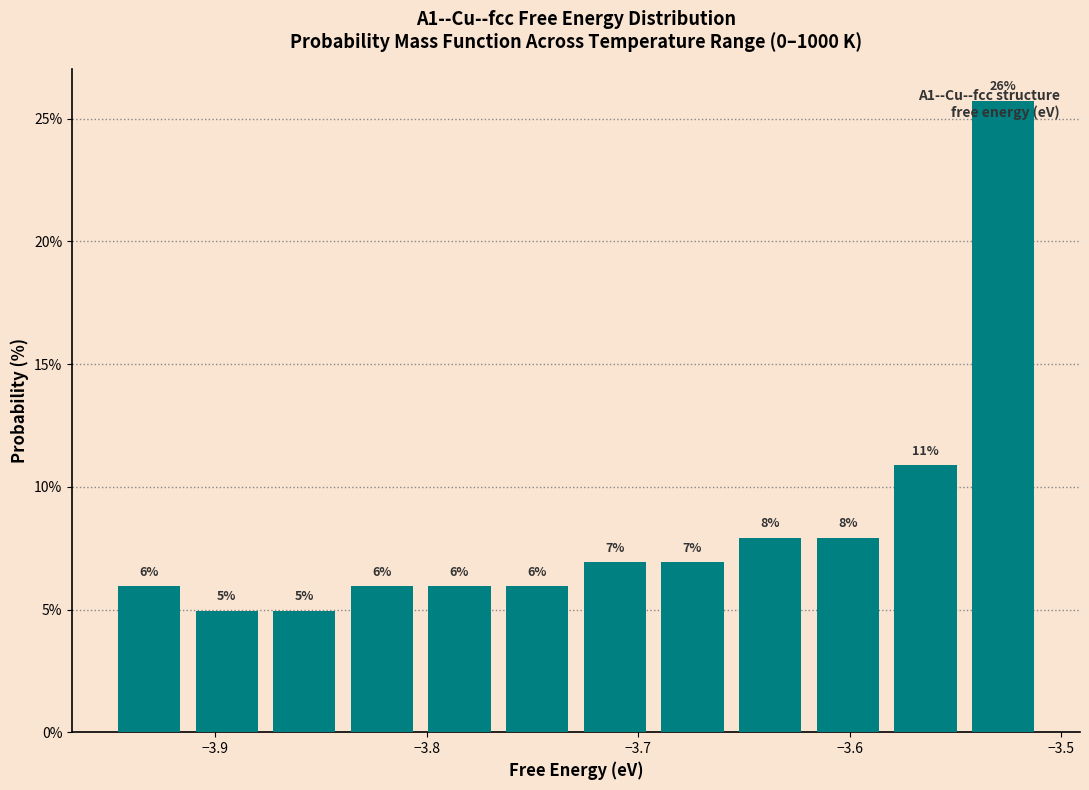

Around what value on the x-axis is the tallest bar? Give the approximate position of its centre, as read against the axis.

-3.53